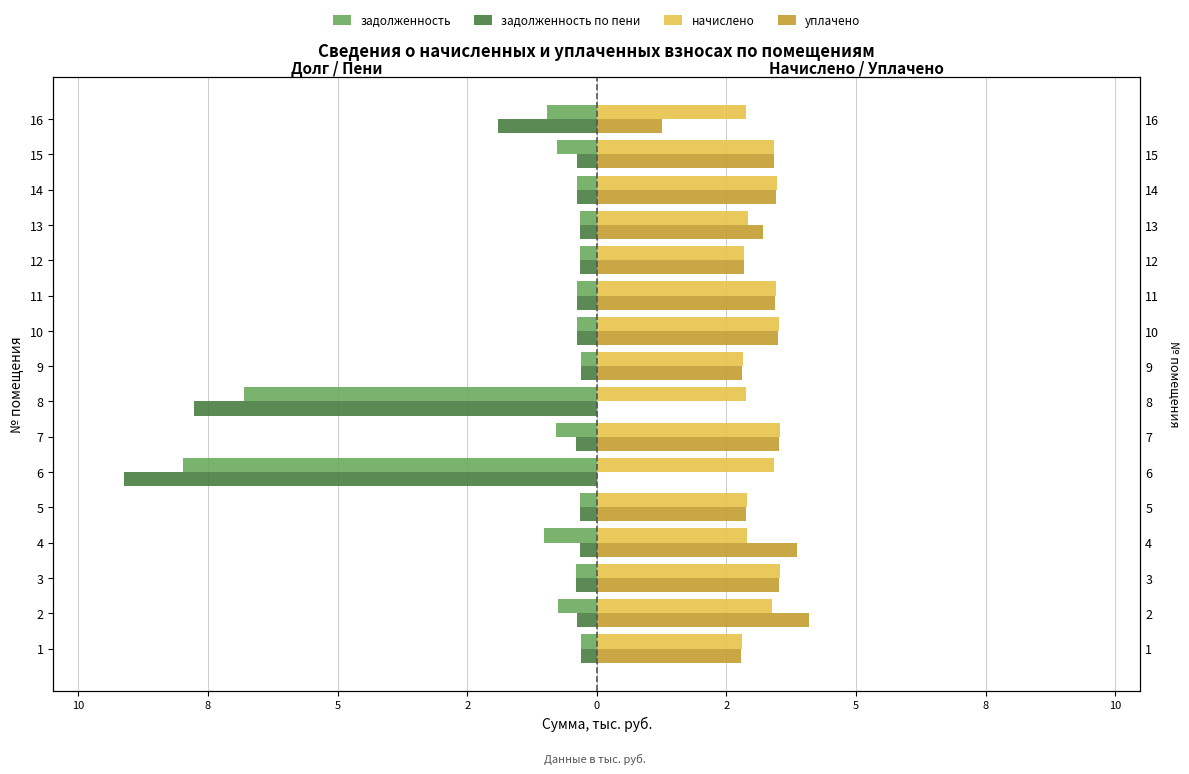

Read the начислено value at 1.

2.8